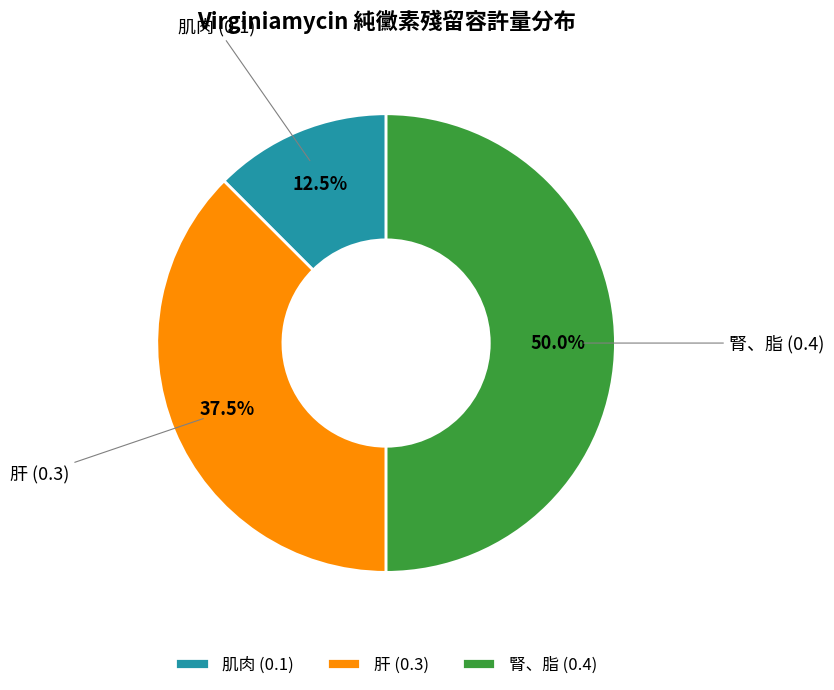

True or false: 腎、脂 accounts for 50% of the total.

True